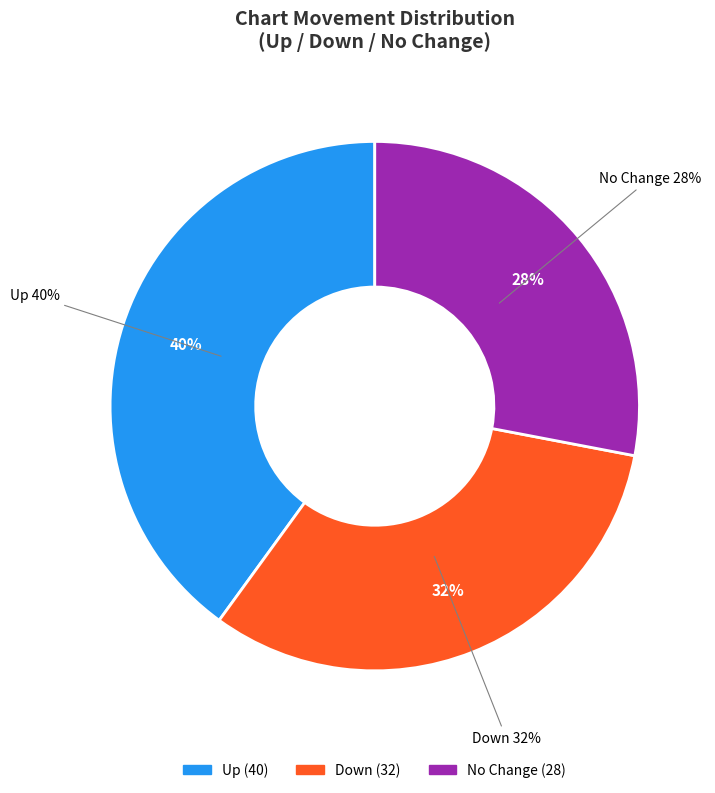

The up slice represents 35% of the pie. True or false?

False